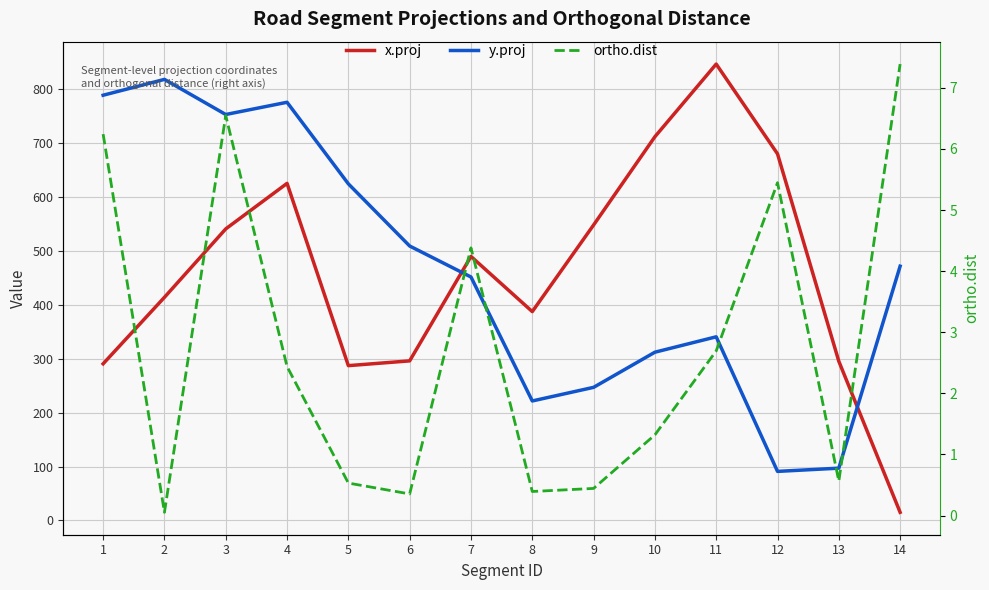

At 6, list the series in order from smallest to largest.

ortho.dist, x.proj, y.proj